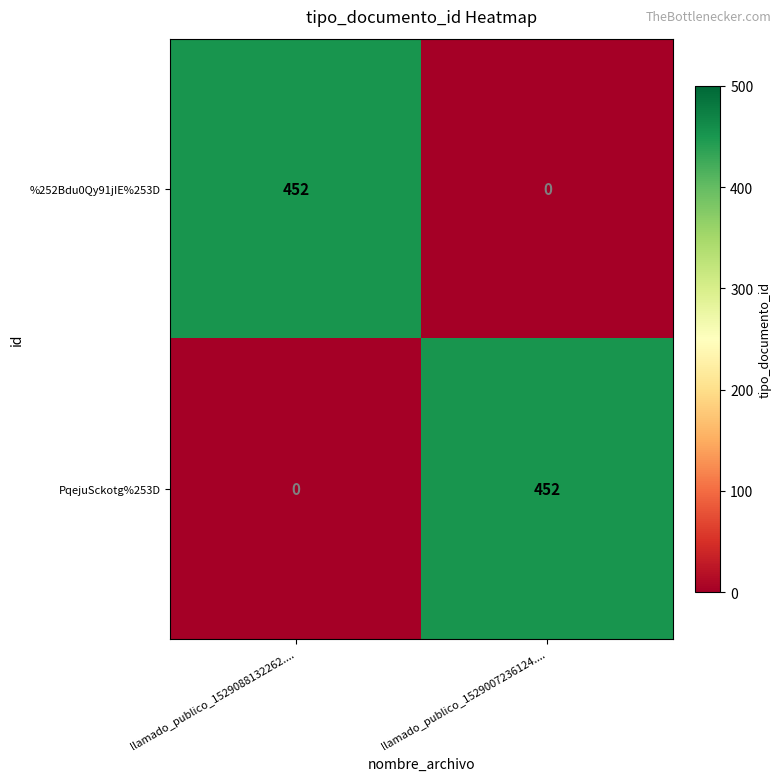

At which label does %252Bdu0Qy91jIE%253D reach its peak?

llamado_publico_1529088132262....